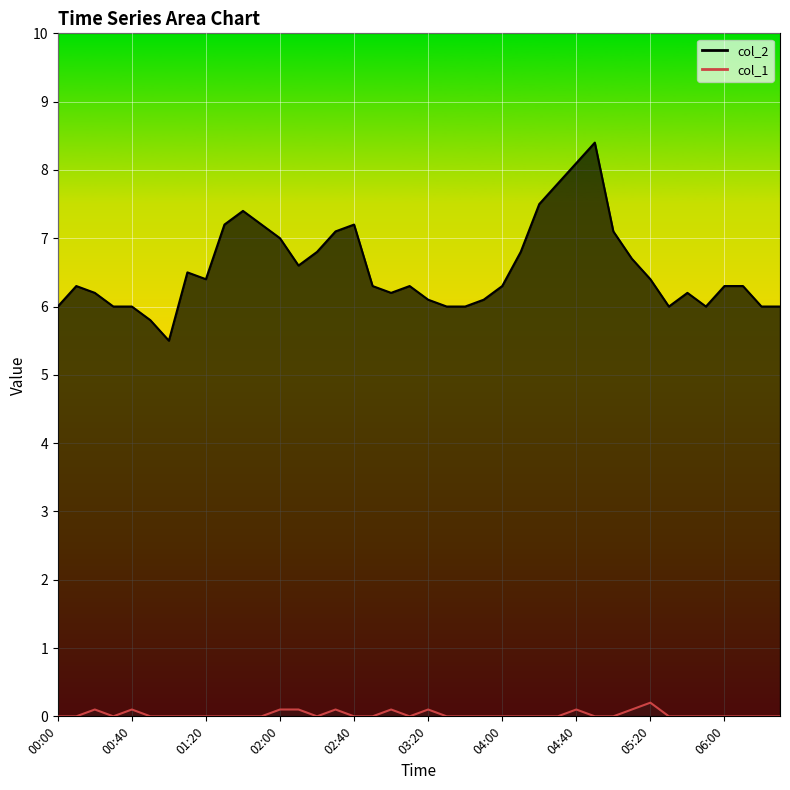

Reading left to right, what are all the values shown in this chart?

col_2: 00:00=6.0	00:10=6.3	00:20=6.2	00:30=6.0	00:40=6.0	00:50=5.8	01:00=5.5	01:10=6.5	01:20=6.4	01:30=7.2	01:40=7.4	01:50=7.2	02:00=7.0	02:10=6.6	02:20=6.8	02:30=7.1	02:40=7.2	02:50=6.3	03:00=6.2	03:10=6.3	03:20=6.1	03:30=6.0	03:40=6.0	03:50=6.1	04:00=6.3	04:10=6.8	04:20=7.5	04:30=7.8	04:40=8.1	04:50=8.4	05:00=7.1	05:10=6.7	05:20=6.4	05:30=6.0	05:40=6.2	05:50=6.0	06:00=6.3	06:10=6.3	06:20=6.0	06:30=6.0
col_1: 00:00=0.0	00:10=0.0	00:20=0.1	00:30=0.0	00:40=0.1	00:50=0.0	01:00=0.0	01:10=0.0	01:20=0.0	01:30=0.0	01:40=0.0	01:50=0.0	02:00=0.1	02:10=0.1	02:20=0.0	02:30=0.1	02:40=0.0	02:50=0.0	03:00=0.1	03:10=0.0	03:20=0.1	03:30=0.0	03:40=0.0	03:50=0.0	04:00=0.0	04:10=0.0	04:20=0.0	04:30=0.0	04:40=0.1	04:50=0.0	05:00=0.0	05:10=0.1	05:20=0.2	05:30=0.0	05:40=0.0	05:50=0.0	06:00=0.0	06:10=0.0	06:20=0.0	06:30=0.0